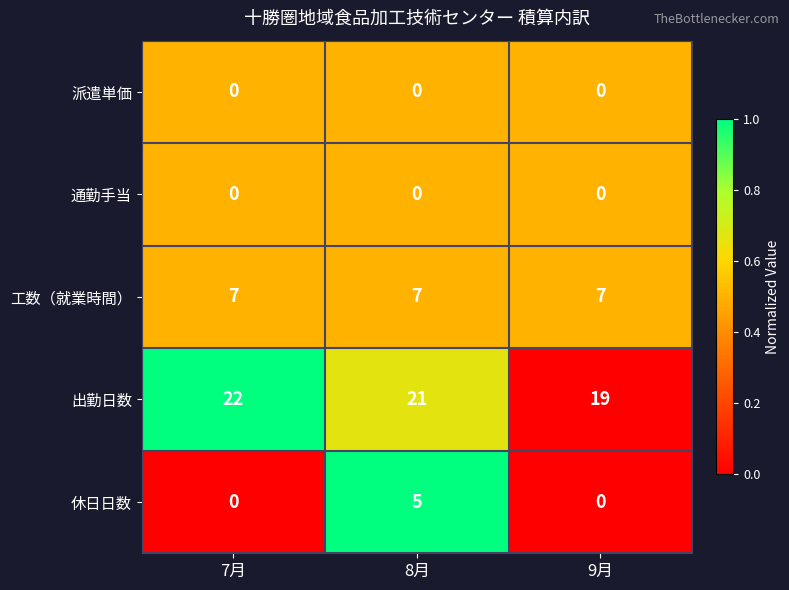

What is the highest value of the 休日日数 series?

5